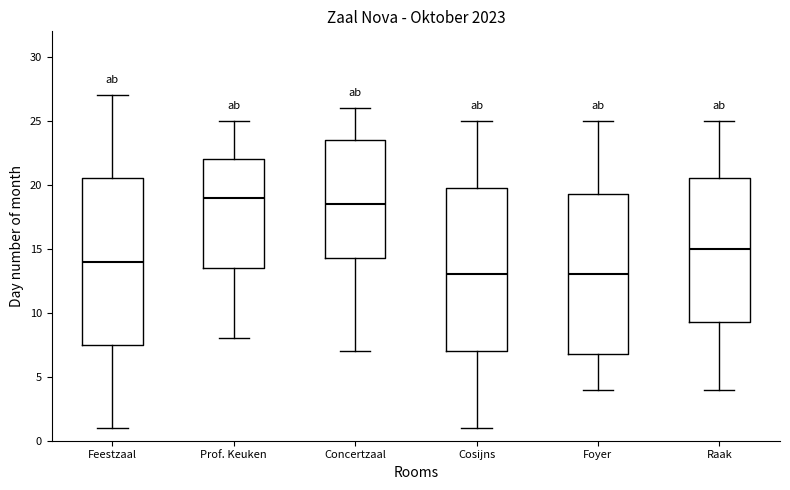

Reading left to right, read every box against the y-axis: the position of its median line, the range the box covers, and the ends of its whiskers. The values are not printed on the chart, so give them approximately, as read against the axis.

Feestzaal: median 14.0, box 7.5 to 20.5, whiskers 1.0 to 27.0
Prof. Keuken: median 19.0, box 13.5 to 22.0, whiskers 8.0 to 25.0
Concertzaal: median 18.5, box 14.5 to 23.5, whiskers 7.0 to 26.0
Cosijns: median 13.0, box 7.0 to 20.0, whiskers 1.0 to 25.0
Foyer: median 13.0, box 7.0 to 19.5, whiskers 4.0 to 25.0
Raak: median 15.0, box 9.5 to 20.5, whiskers 4.0 to 25.0